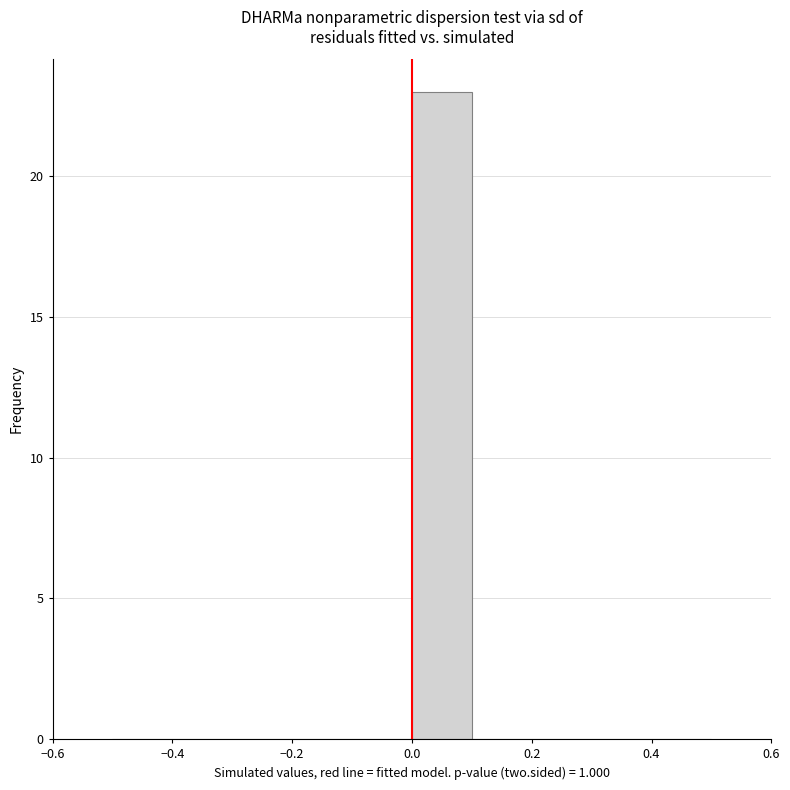

Reading left to right, list every bar in this chart as the range it spans on the x-axis followed by its height. The values are not printed on the chart, so give them approximately, as read against the axis.

-0.5 to -0.4: 0
-0.4 to -0.3: 0
-0.3 to -0.2: 0
-0.2 to -0.1: 0
-0.1 to 0.0: 0
0.0 to 0.1: 23
0.1 to 0.2: 0
0.2 to 0.3: 0
0.3 to 0.4: 0
0.4 to 0.5: 0